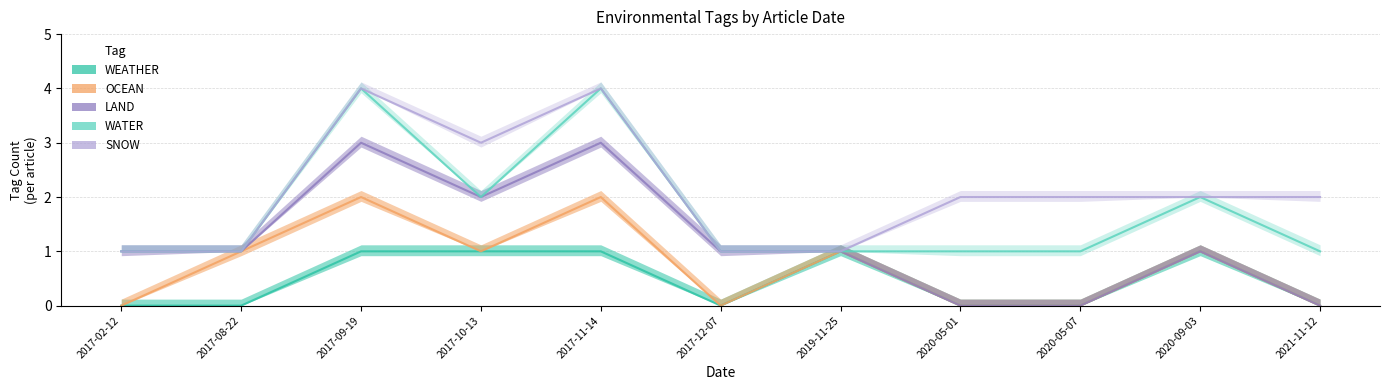

Reading left to right, what are all the values shown in this chart?

WEATHER: 2017-02-12=0	2017-08-22=0	2017-09-19=1	2017-10-13=1	2017-11-14=1	2017-12-07=0	2019-11-25=1	2020-05-01=0	2020-05-07=0	2020-09-03=1	2021-11-12=0
OCEAN: 2017-02-12=0	2017-08-22=1	2017-09-19=2	2017-10-13=1	2017-11-14=2	2017-12-07=0	2019-11-25=1	2020-05-01=0	2020-05-07=0	2020-09-03=1	2021-11-12=0
LAND: 2017-02-12=1	2017-08-22=1	2017-09-19=3	2017-10-13=2	2017-11-14=3	2017-12-07=1	2019-11-25=1	2020-05-01=0	2020-05-07=0	2020-09-03=1	2021-11-12=0
WATER: 2017-02-12=1	2017-08-22=1	2017-09-19=4	2017-10-13=2	2017-11-14=4	2017-12-07=1	2019-11-25=1	2020-05-01=1	2020-05-07=1	2020-09-03=2	2021-11-12=1
SNOW: 2017-02-12=1	2017-08-22=1	2017-09-19=4	2017-10-13=3	2017-11-14=4	2017-12-07=1	2019-11-25=1	2020-05-01=2	2020-05-07=2	2020-09-03=2	2021-11-12=2